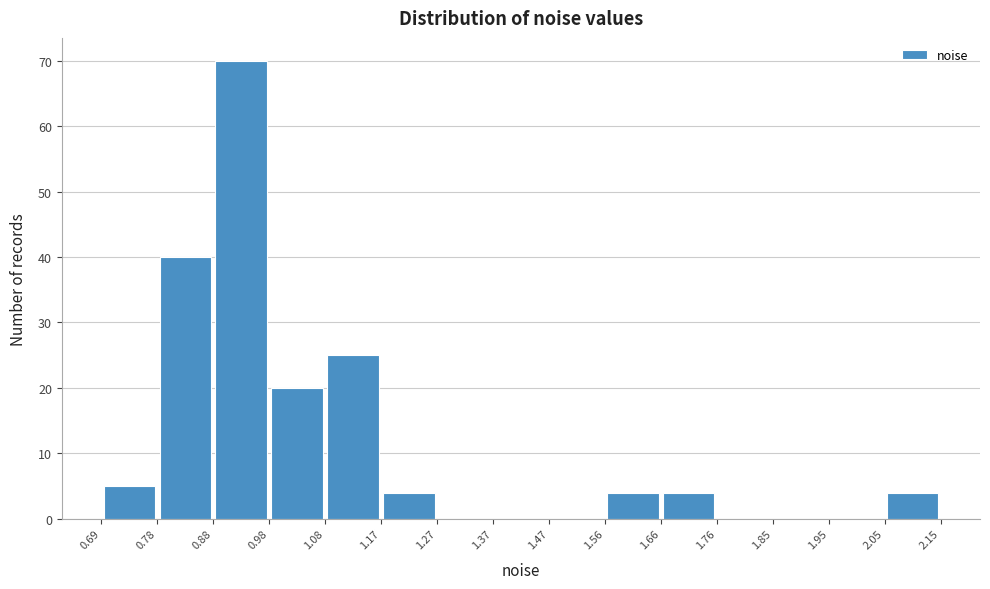

How tall is the bar that spans 0.88 to 0.98 on the x-axis? The values are not printed on the chart, so give them approximately, as read against the axis.

70